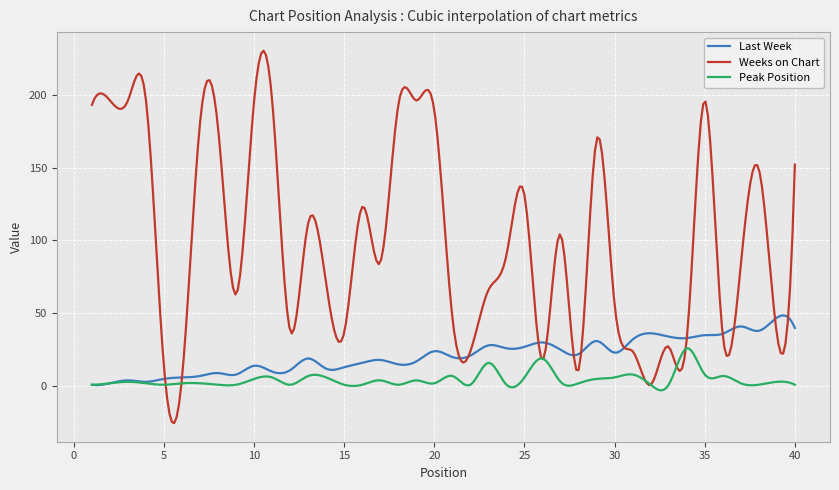

List the series in order of their overall mean, lowest first.

Peak Position, Last Week, Weeks on Chart